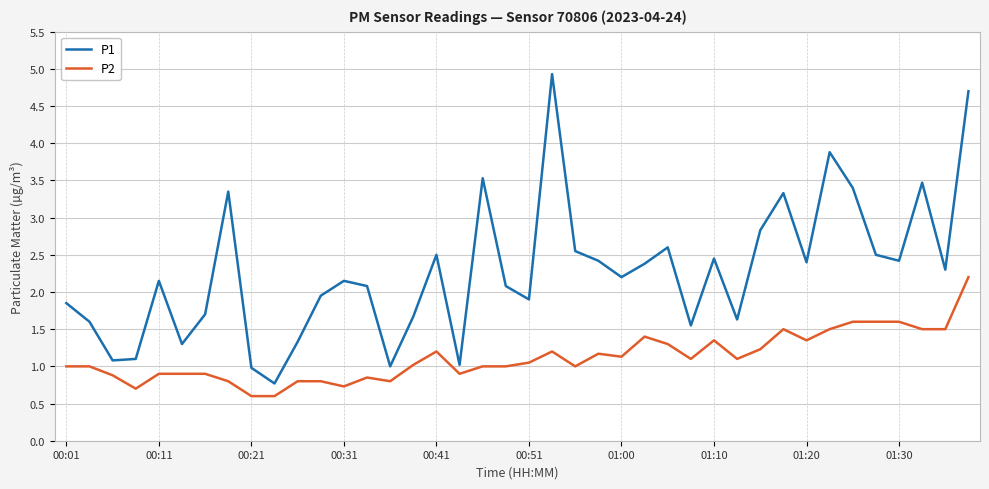

What is the difference between the maximum and minimum values in the P2 series?

1.6